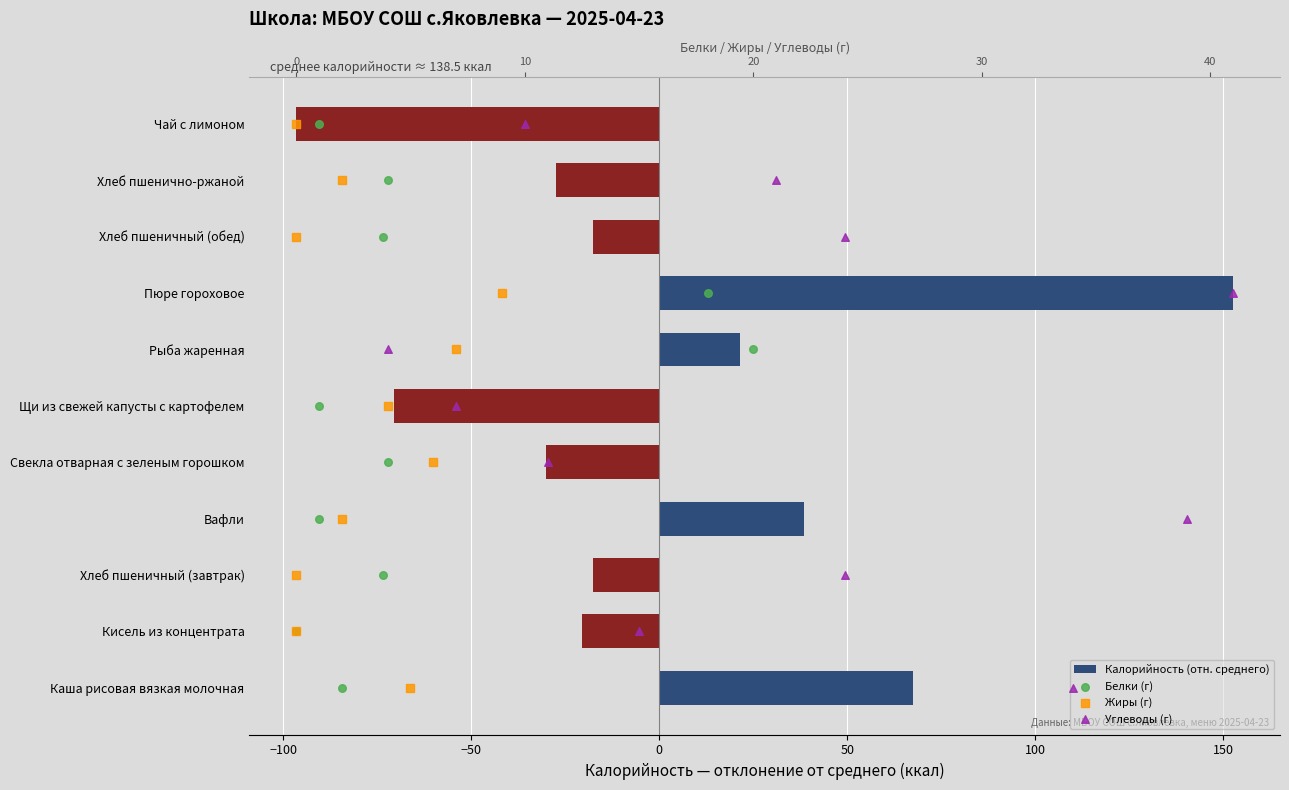

What are all the series names shown in the legend?

Калорийность (отн. среднего), Белки (г), Жиры (г), Углеводы (г)